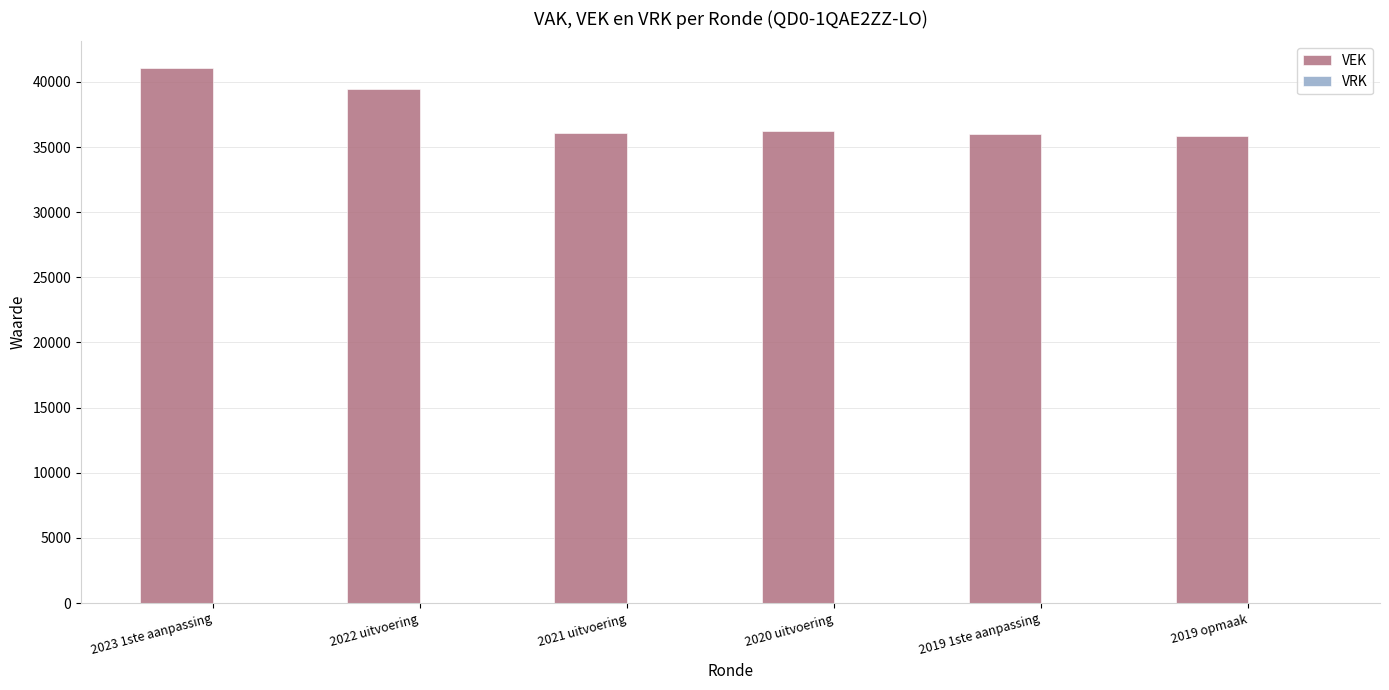

Is it true that the value at 2021 uitvoering is 16843?

False